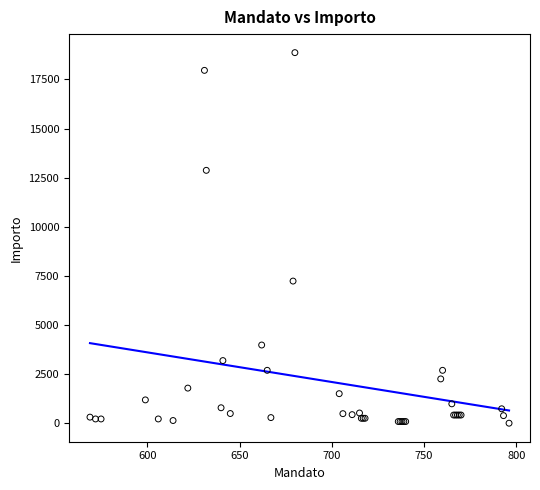

What Y value in the scatter plot is closest to 9439?

7244.5